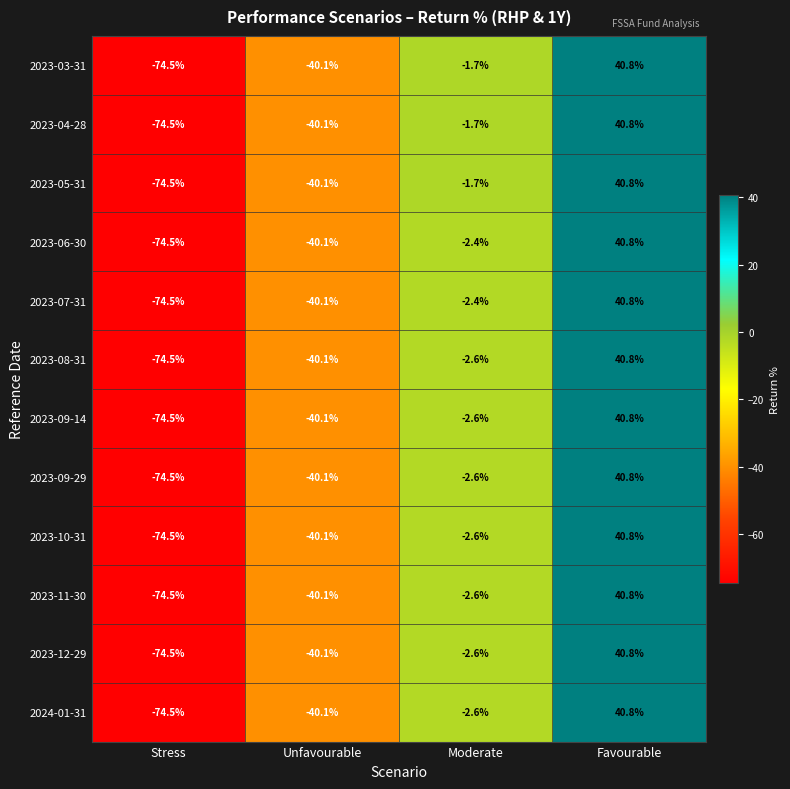

What is the total value across all series at Unfavourable?

-481.2